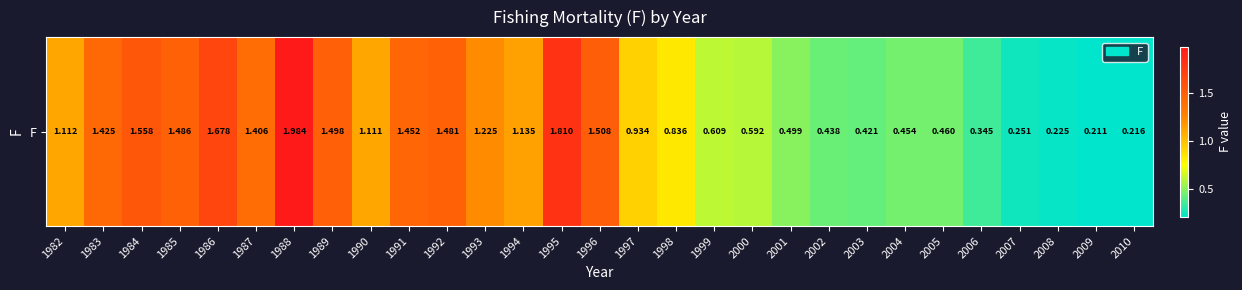

Rank the categories by value from lowest to highest.

2009, 2010, 2008, 2007, 2006, 2003, 2002, 2004, 2005, 2001, 2000, 1999, 1998, 1997, 1990, 1982, 1994, 1993, 1987, 1983, 1991, 1992, 1985, 1989, 1996, 1984, 1986, 1995, 1988